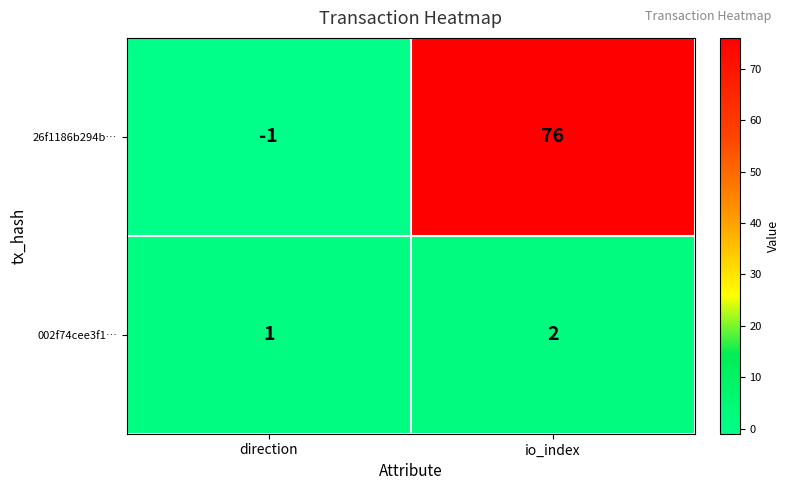

What is the sum of the 26f1186b294b… values at io_index and direction?

75